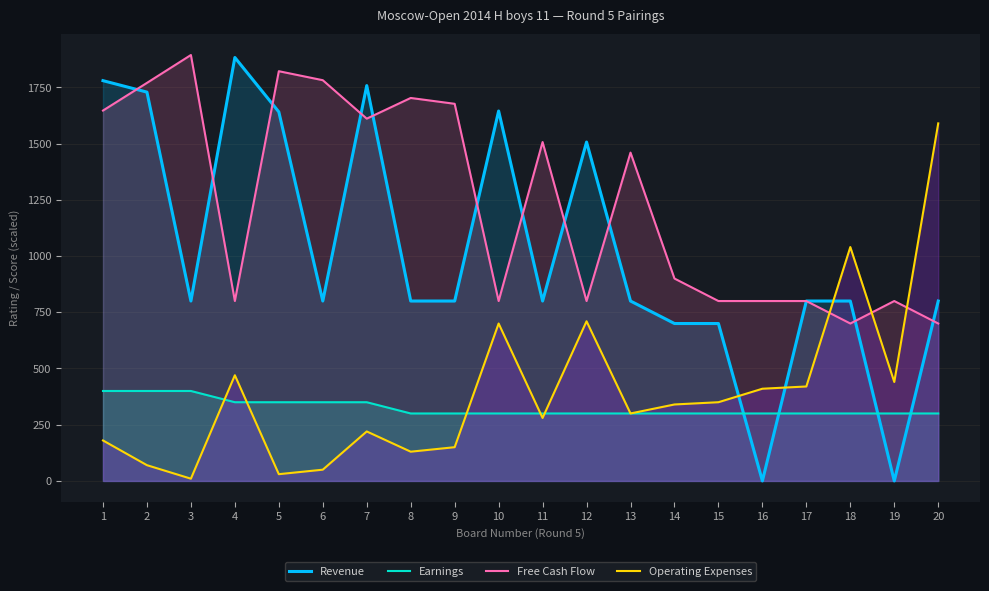

Which series changed the most between 1 and 2?

Free Cash Flow